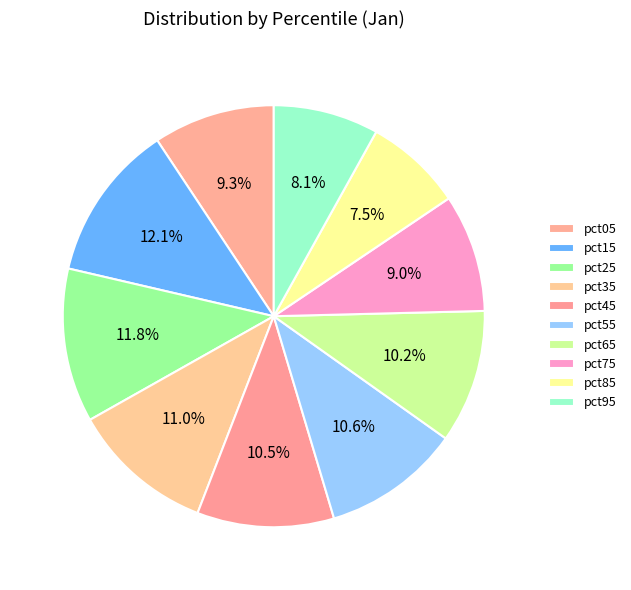

What percentage is the pct55 slice, to the nearest percent?

11%